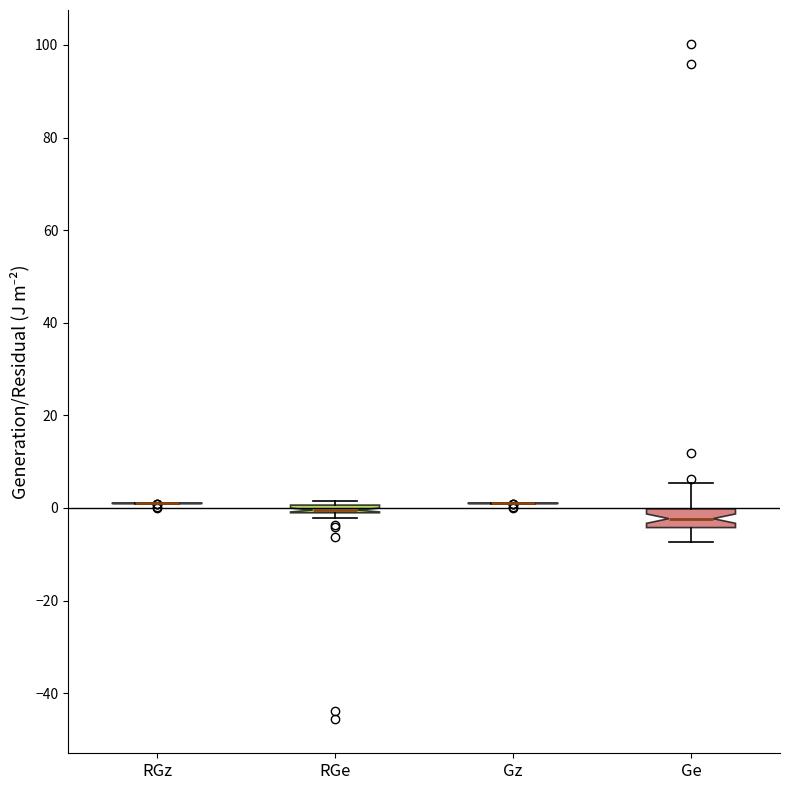

Comparing the boxes themselves (not the whiskers), which one is the tallest?

Ge